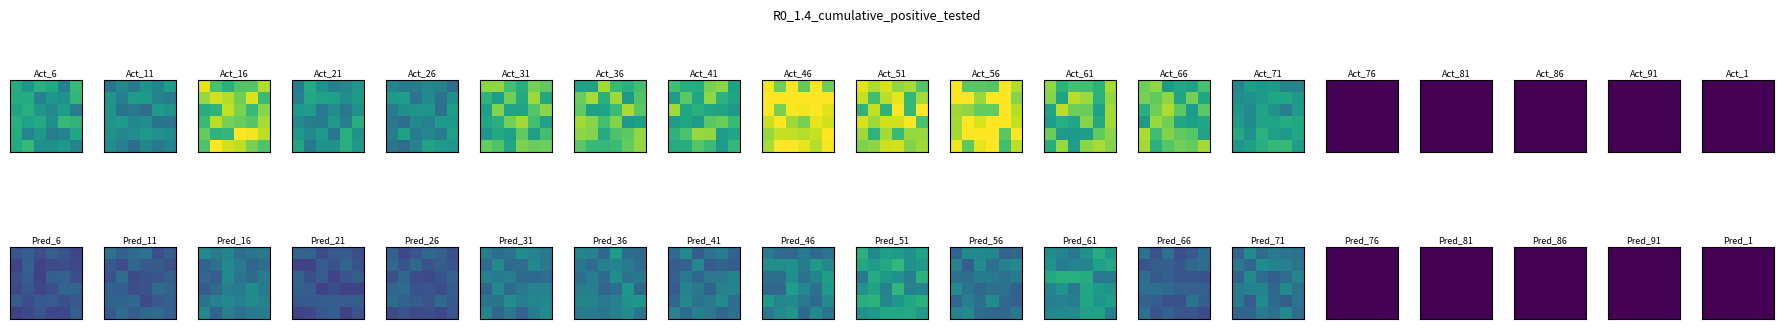

The value of 7 at 0 is 3.1. True or false?

False